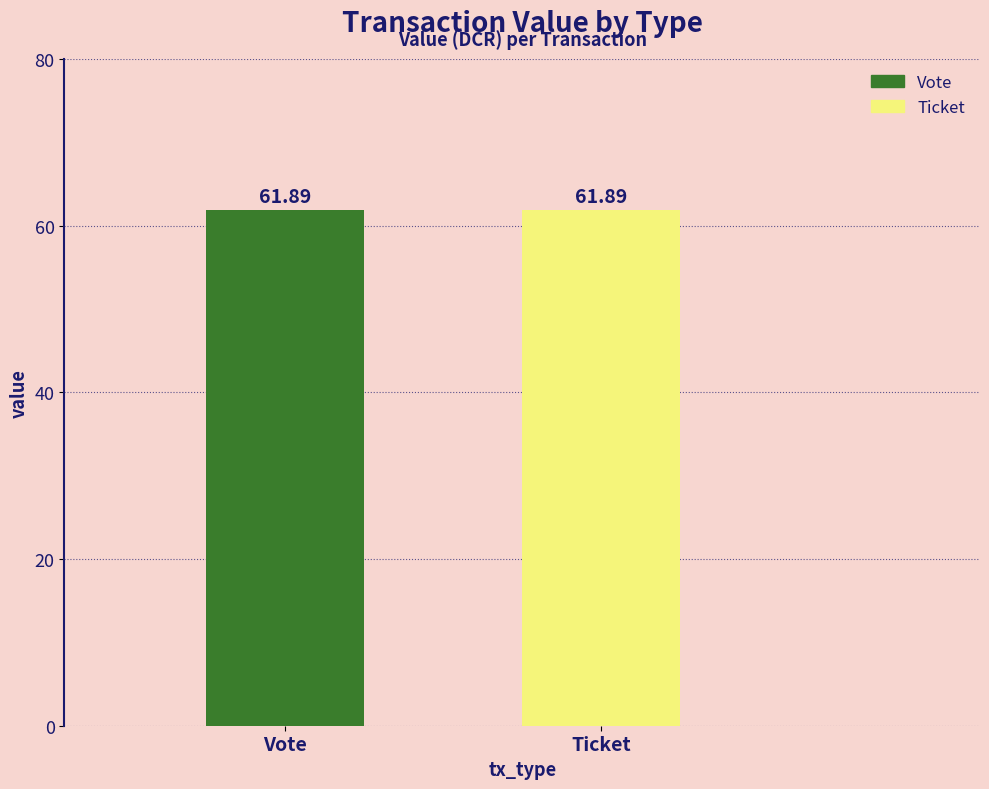

What are all the series names shown in the legend?

Vote, Ticket